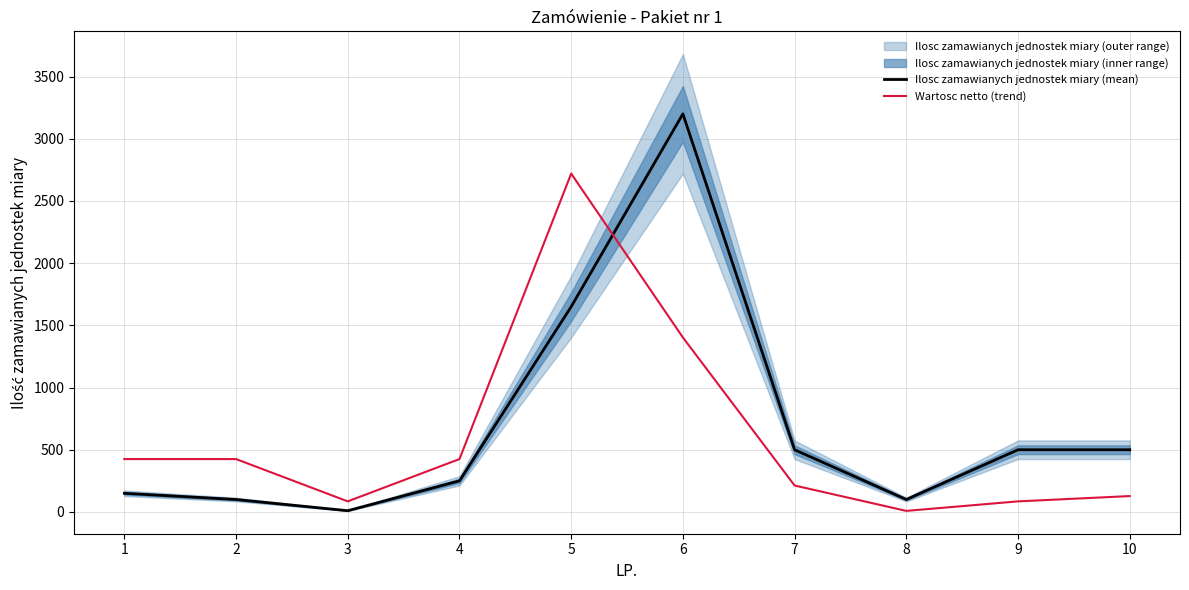

How many lines are shown in the chart?

2